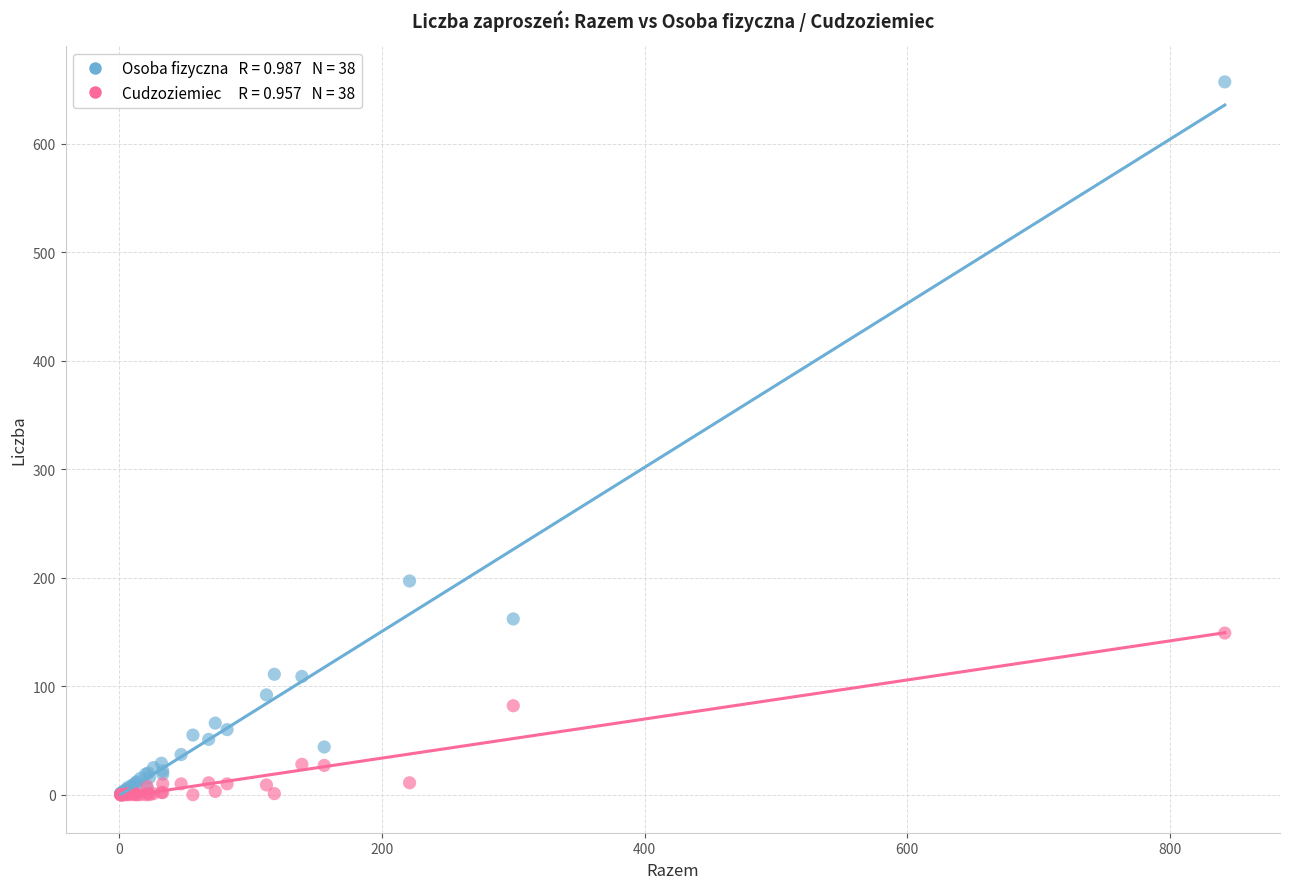

Across all series, what Y value is closest to 328?

197